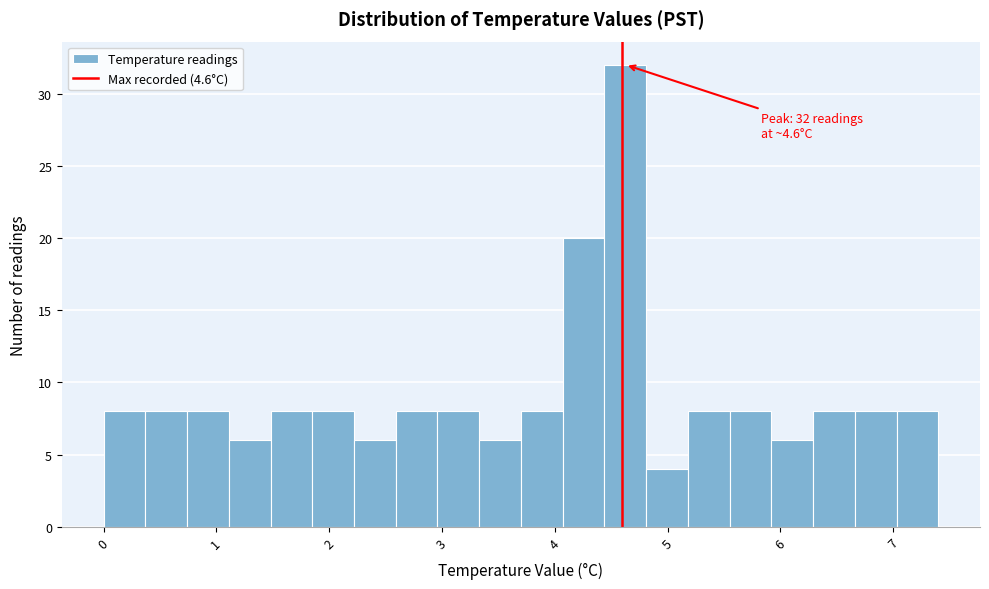

Around what value on the x-axis is the tallest bar? Give the approximate position of its centre, as read against the axis.

4.6